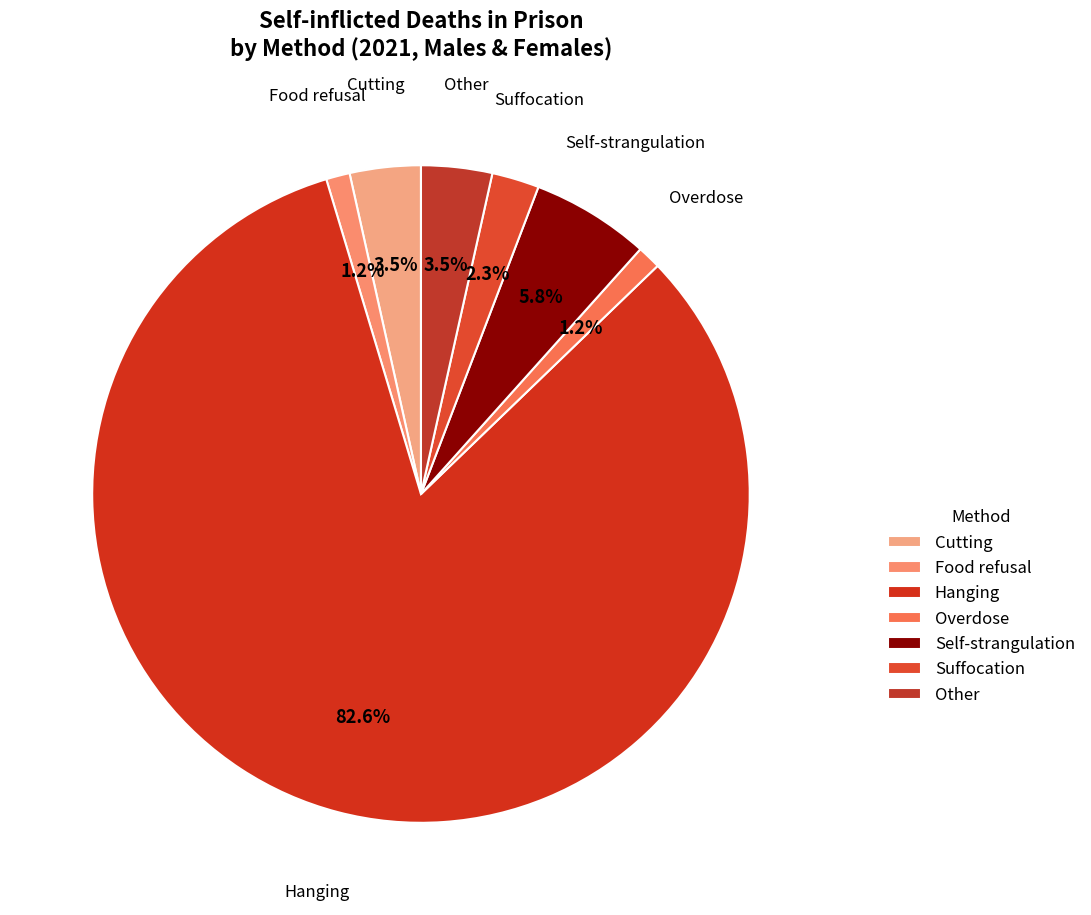

Do Hanging and Food refusal together represent more than half of the pie?

Yes